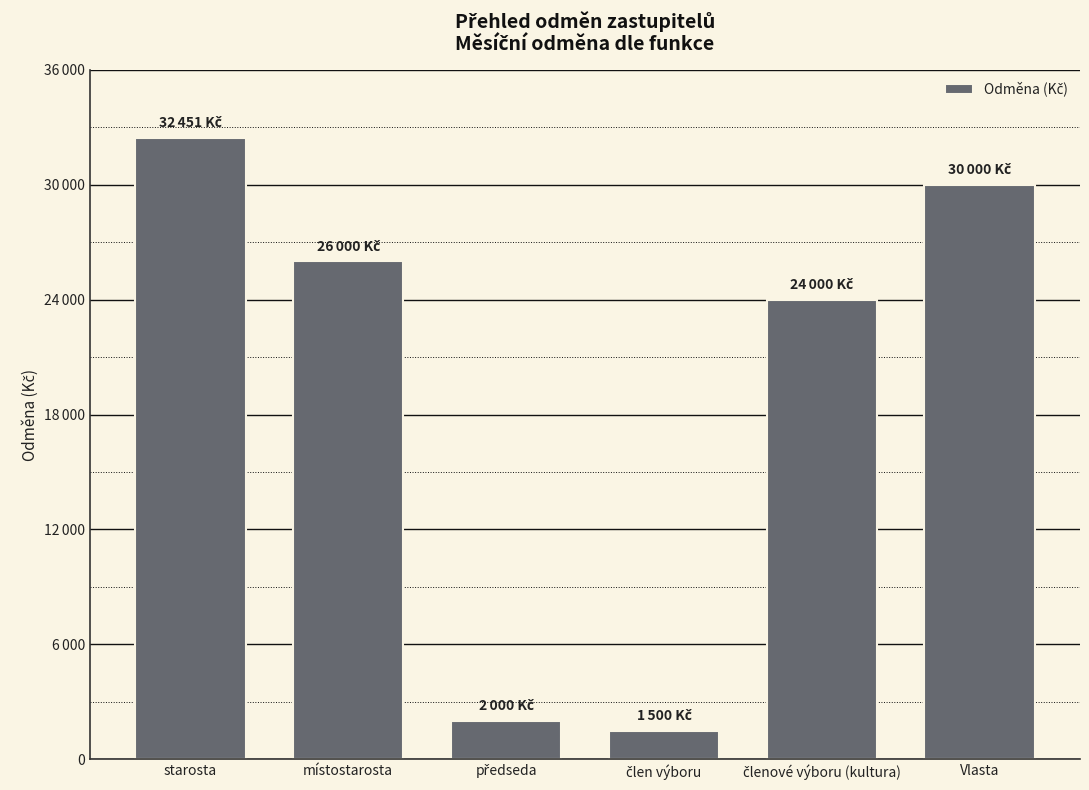

Are the bars horizontal?

No